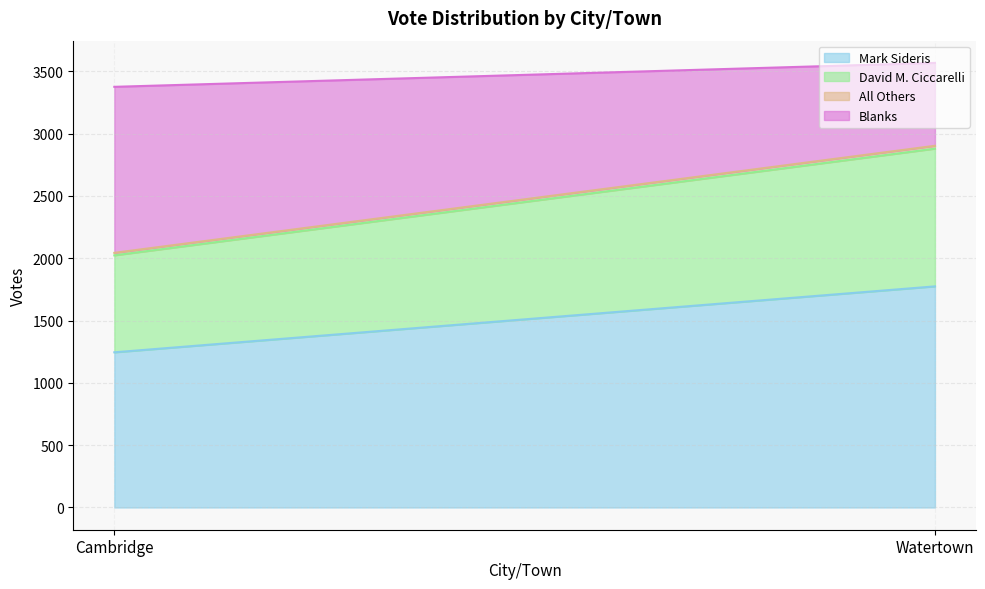

Rank the series by their maximum value, from lowest to highest.

All Others, David M. Ciccarelli, Blanks, Mark Sideris